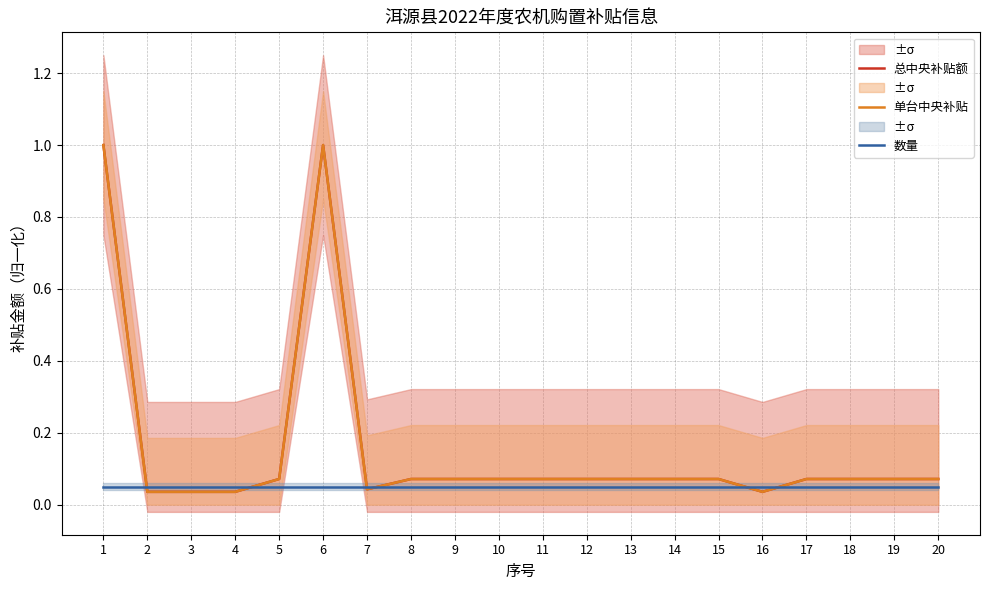

What is the sum of the 总中央补贴额 values at 20 and 6?

1.1